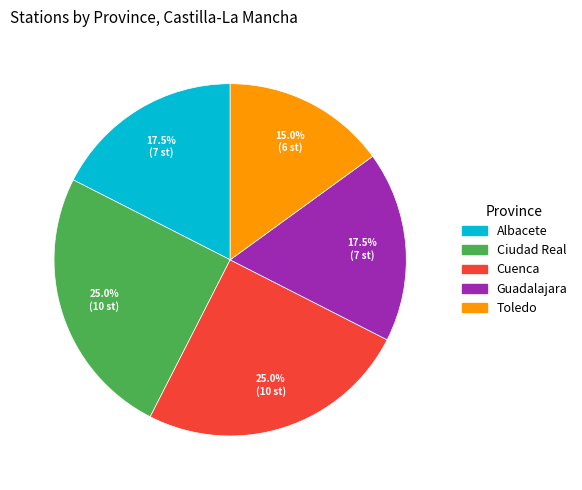

Is there a majority slice in this chart?

No